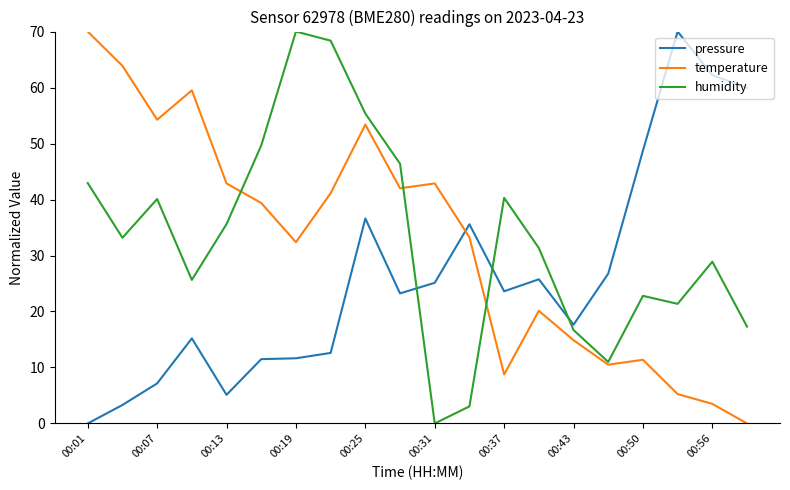

After their last crossing, which series has the higher values: humidity or pressure?

pressure